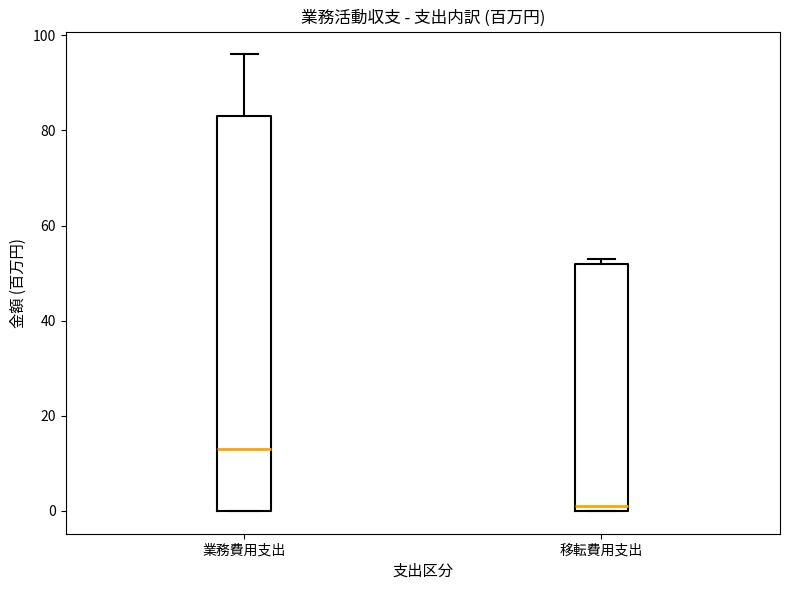

Which box's median line is the lowest?

移転費用支出